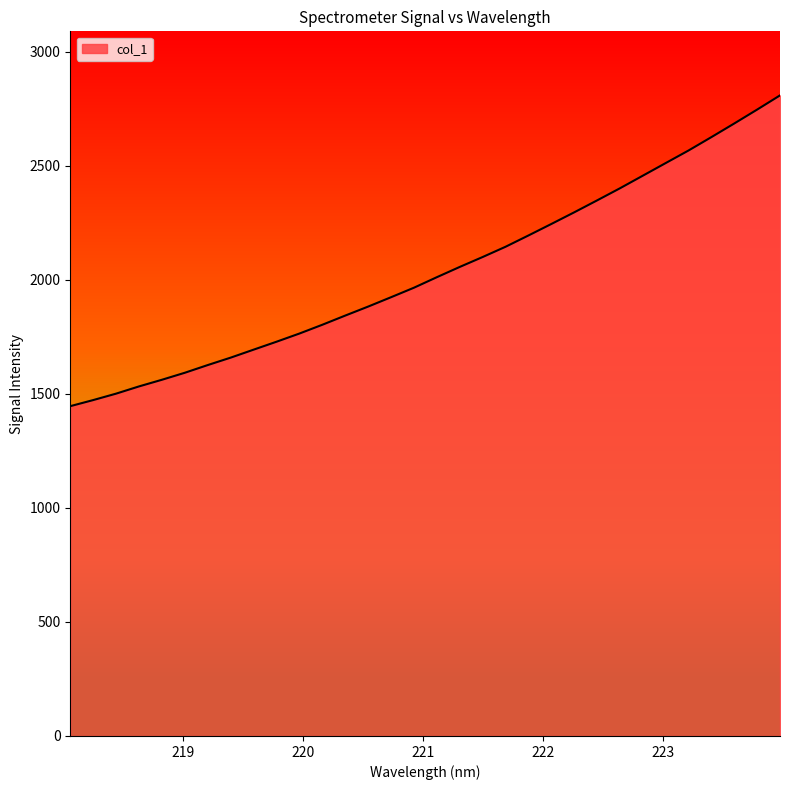

What is the minimum value shown in the chart?

1446.2